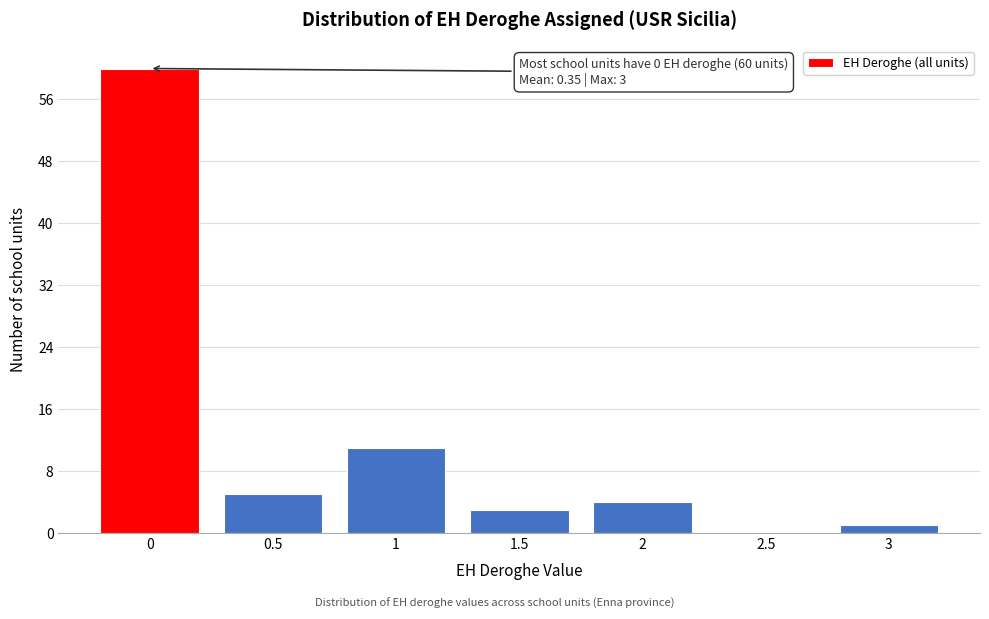

Reading right to left, transcribe all the data shown in this chart.

3=1	2.5=0	2=4	1.5=3	1=11	0.5=5	0=60